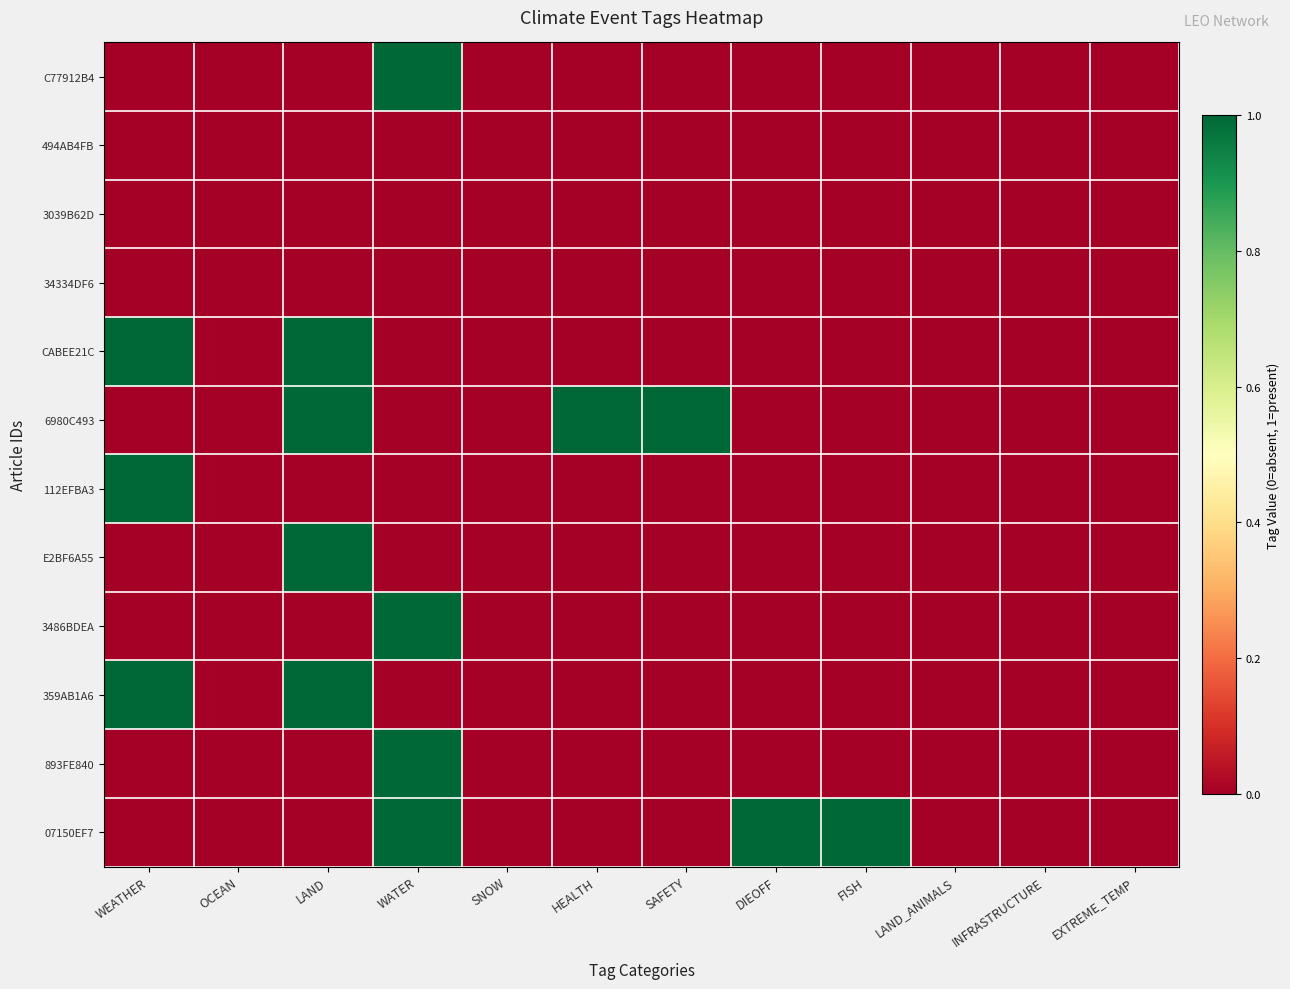

At which category does the chart reach its minimum across all series?

WEATHER